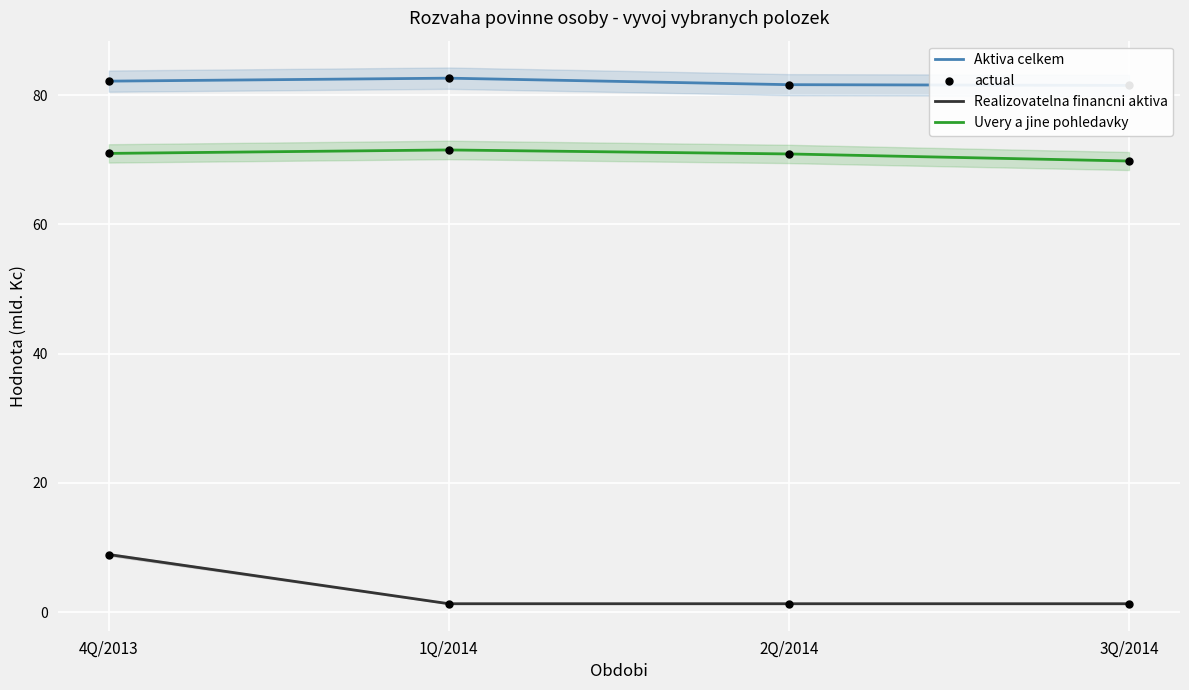

At which category is the sum across all series the highest?

4Q/2013